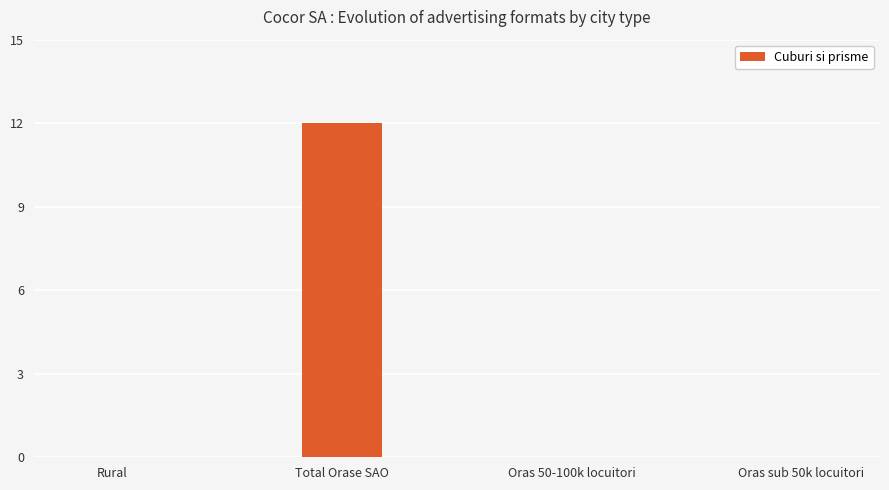

How many series are shown in this chart?

1